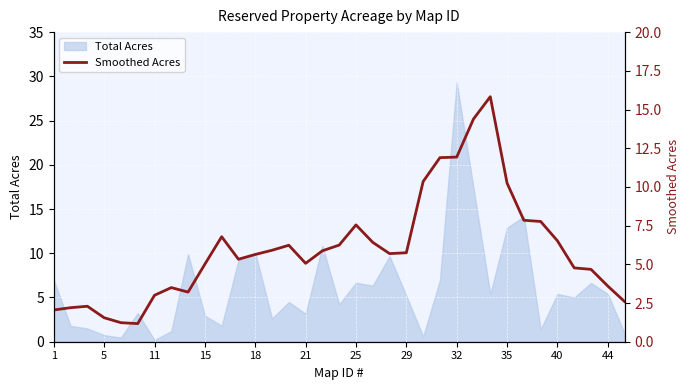

How many lines are shown in the chart?

1